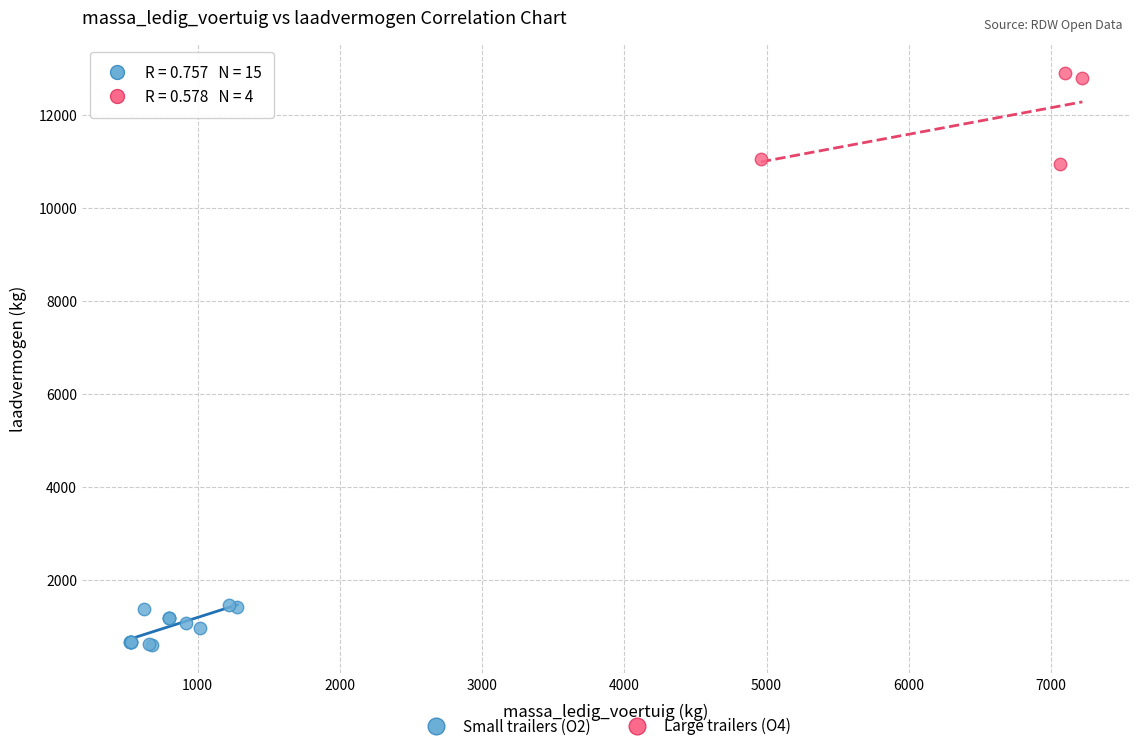

Which series reaches the minimum Y coordinate?

Small trailers (O2)